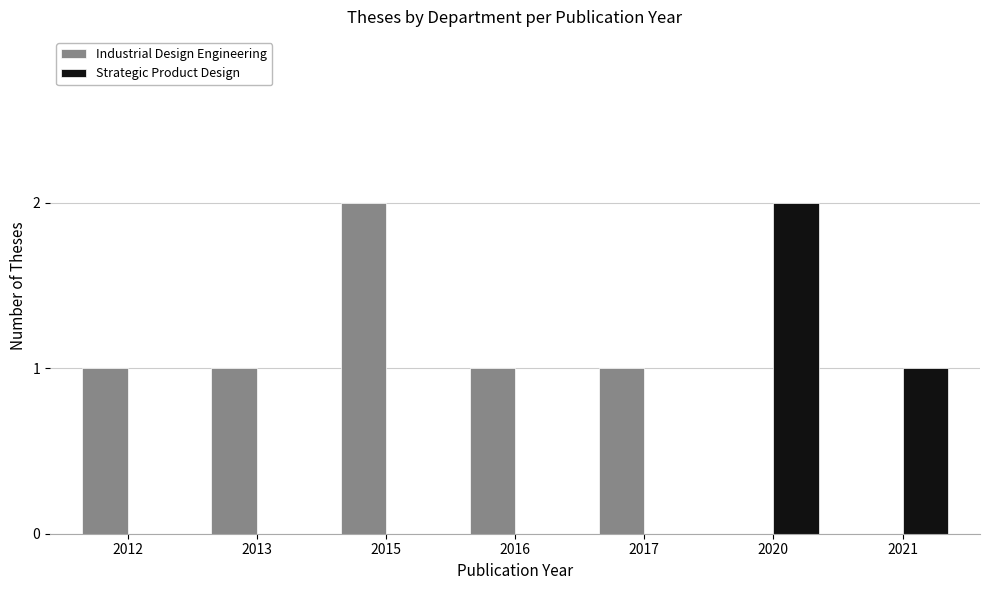

Is the value of Strategic Product Design at 2013 greater than the value of Industrial Design Engineering at 2012?

No